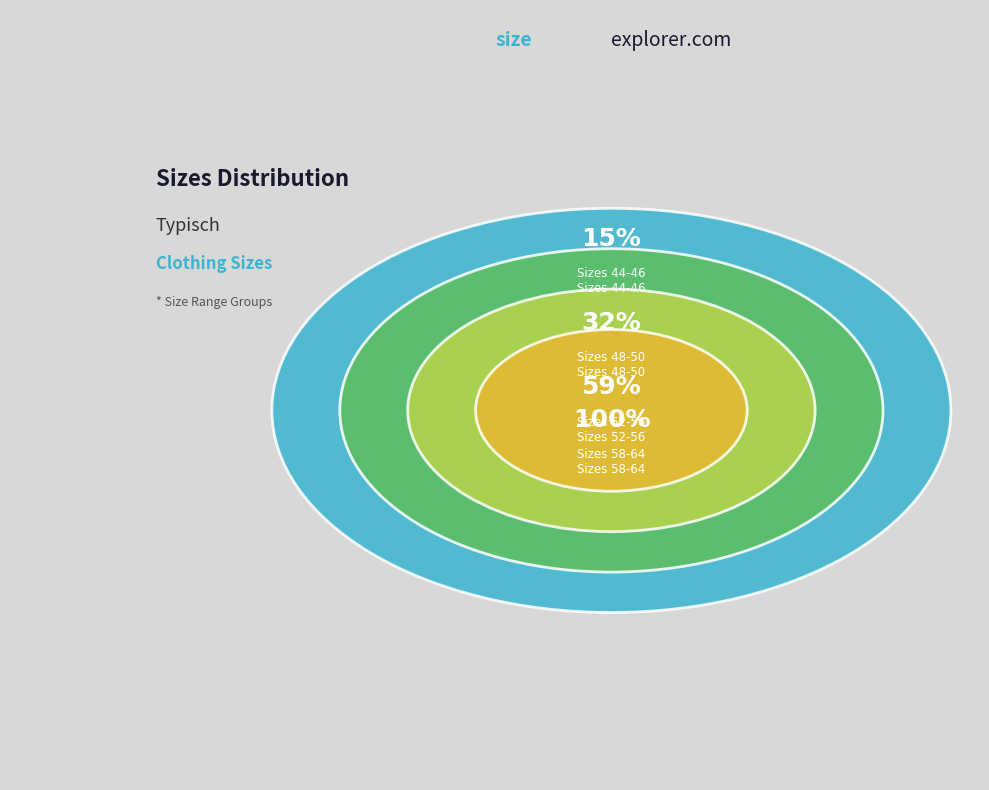

What is the smallest slice in the pie chart?

44